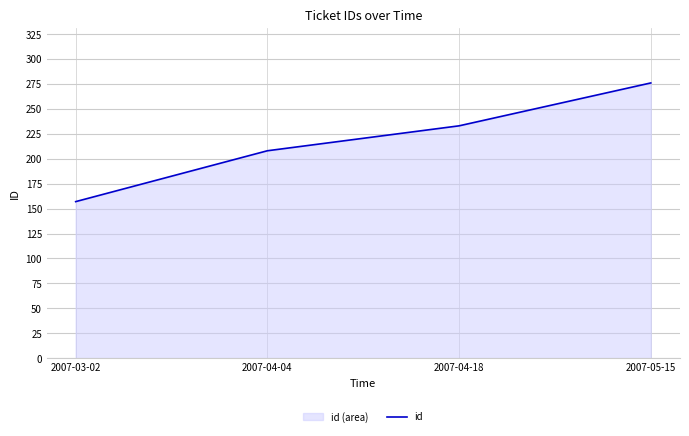

Which has a higher value, 2007-05-15 or 2007-04-18?

2007-05-15